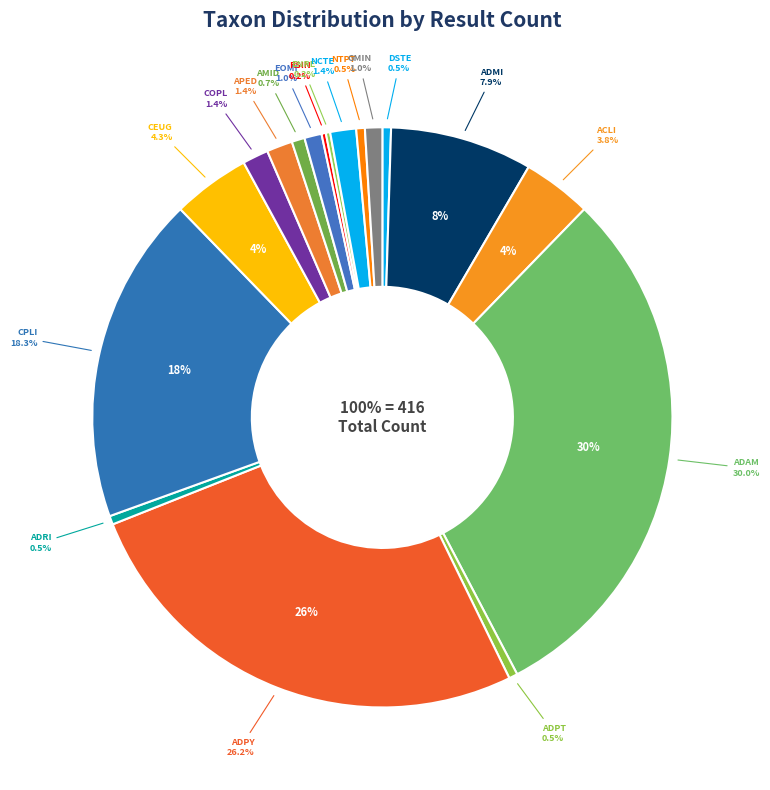

Approximately how many times larger is the value at ADAM compared to COPL?

20.8